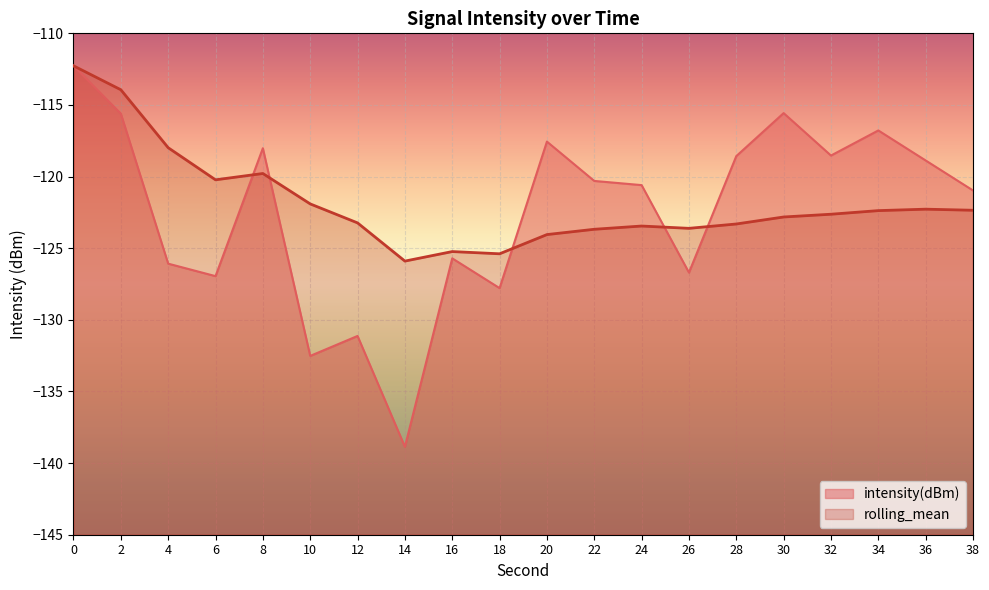

Reading left to right, what are all the values shown in this chart?

intensity(dBm): -112.3	-115.6	-126.1	-126.9	-118.0	-132.5	-131.1	-138.9	-125.7	-127.8	-117.6	-120.3	-120.6	-126.7	-118.6	-115.6	-118.5	-116.8	-118.9	-121.0
rolling_mean: -112.3	-113.9	-118.0	-120.2	-119.8	-121.9	-123.2	-125.9	-125.2	-125.4	-124.0	-123.7	-123.5	-123.6	-123.3	-122.8	-122.6	-122.4	-122.3	-122.4